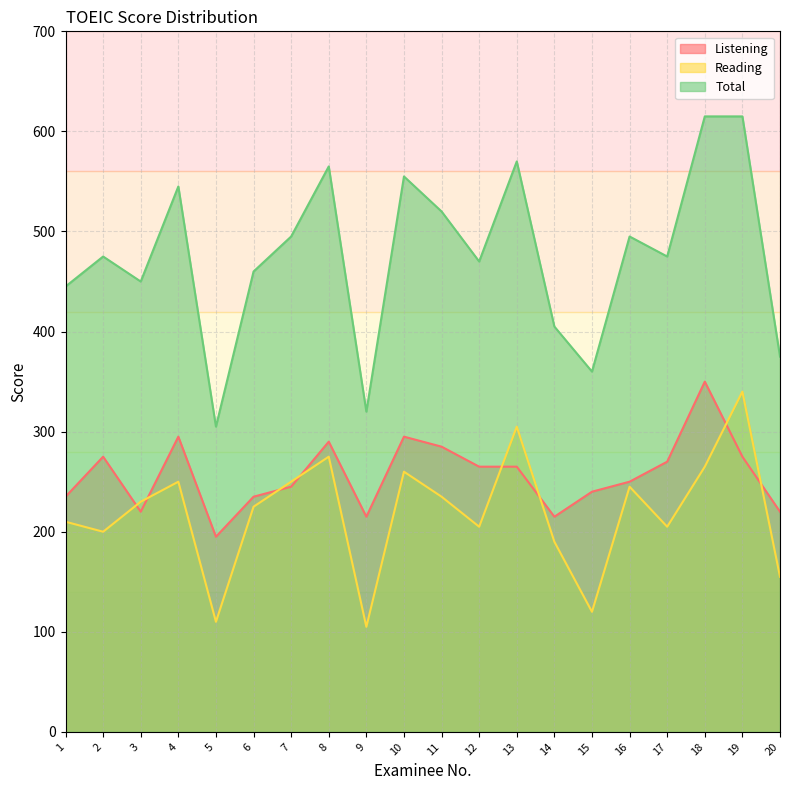

List the series in order of their peak value, highest first.

Total, Listening, Reading